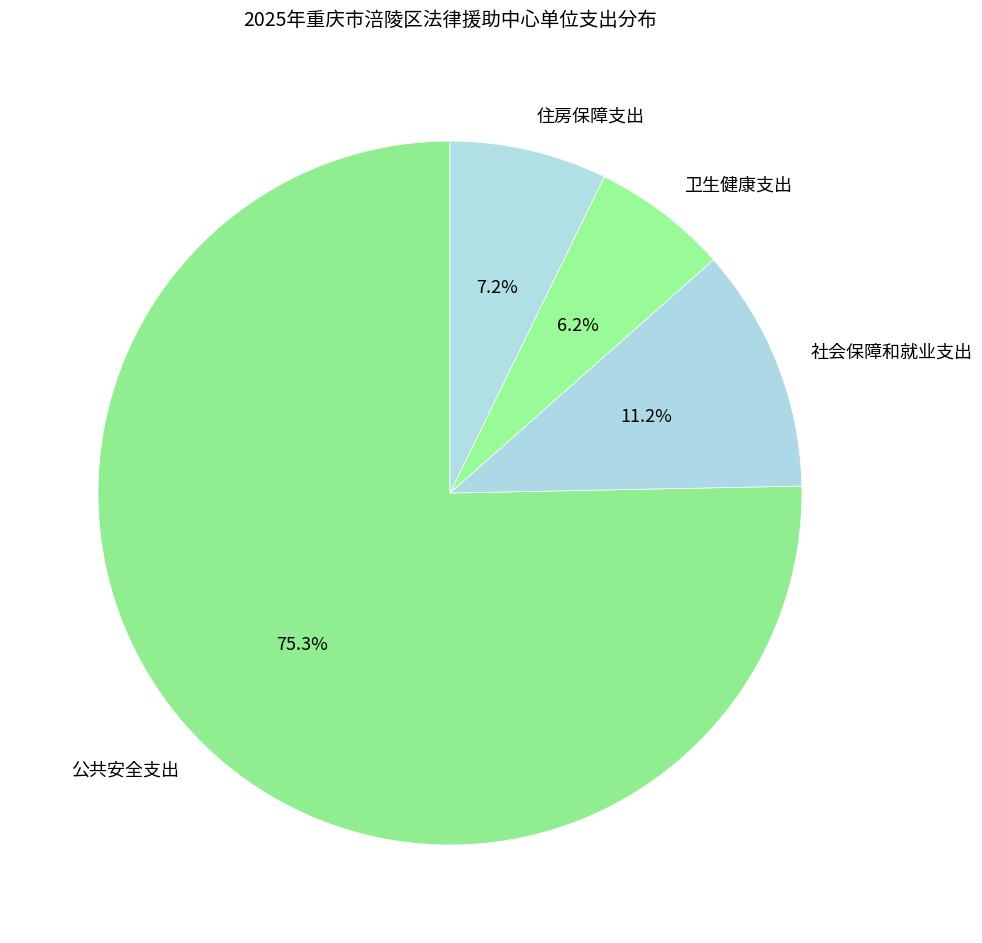

To the nearest percent, what is the combined percentage of 卫生健康支出 and 公共安全支出?

82%